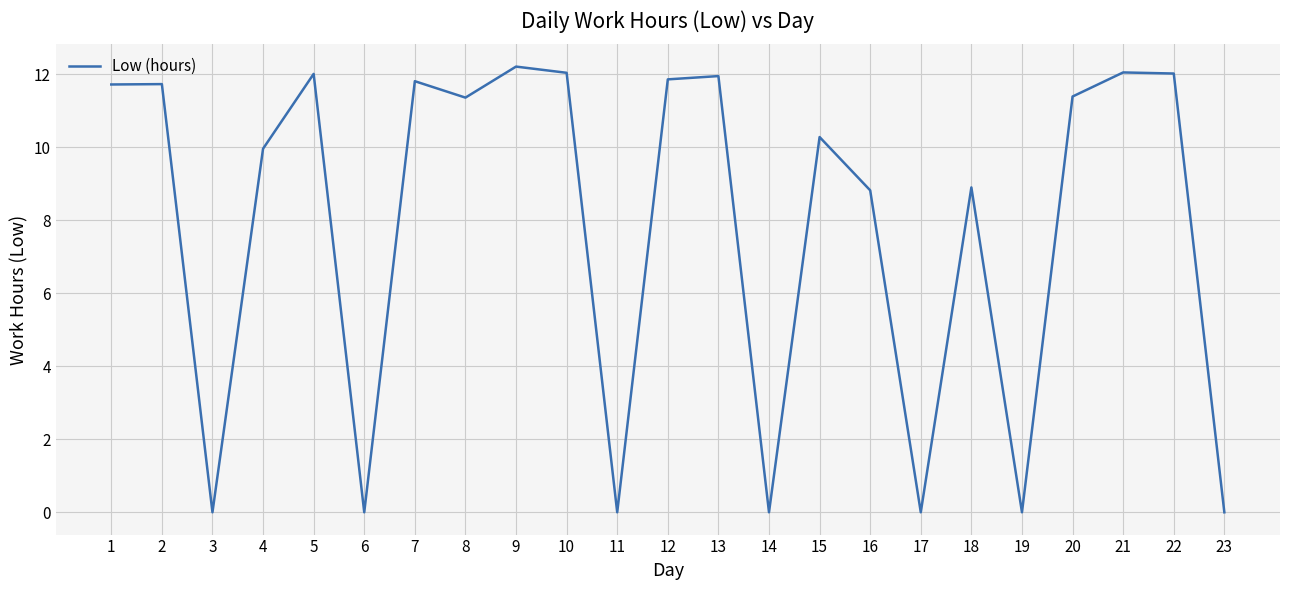

The chart shows a value of 8.1 at 21. True or false?

False